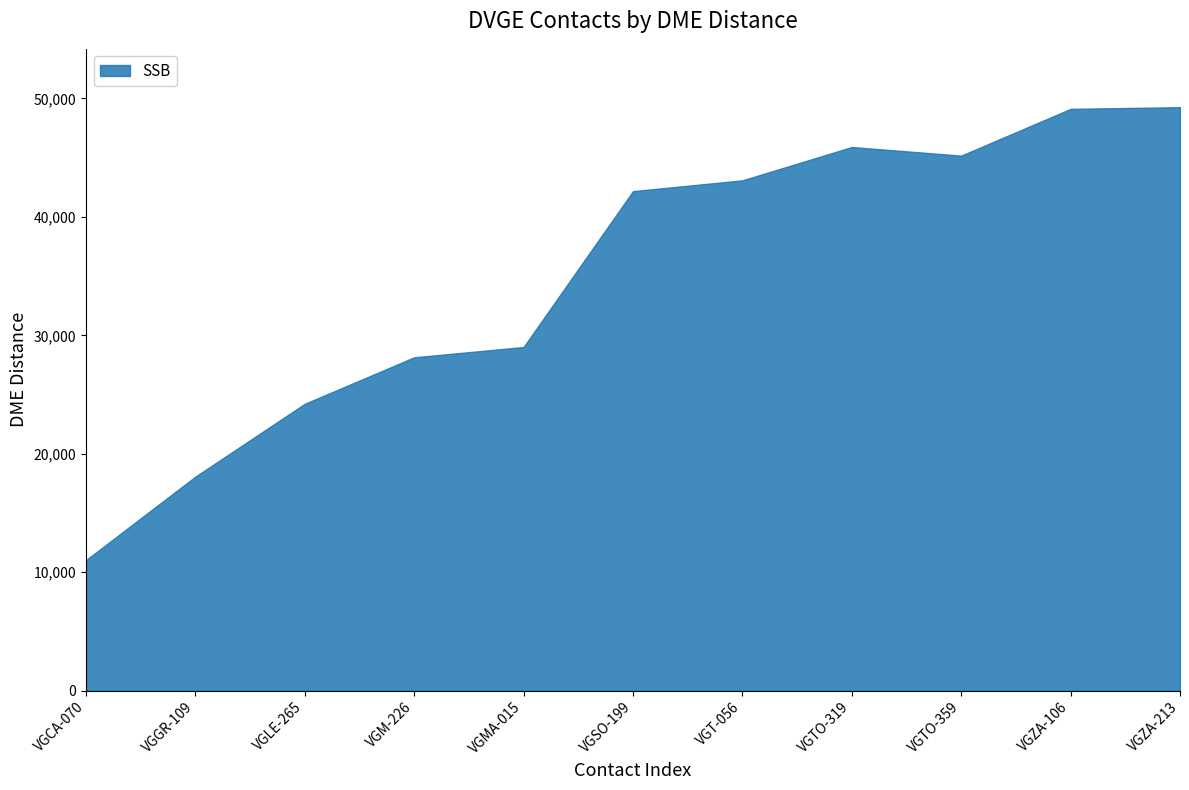

What is the difference between the second highest and minimum values?

38102